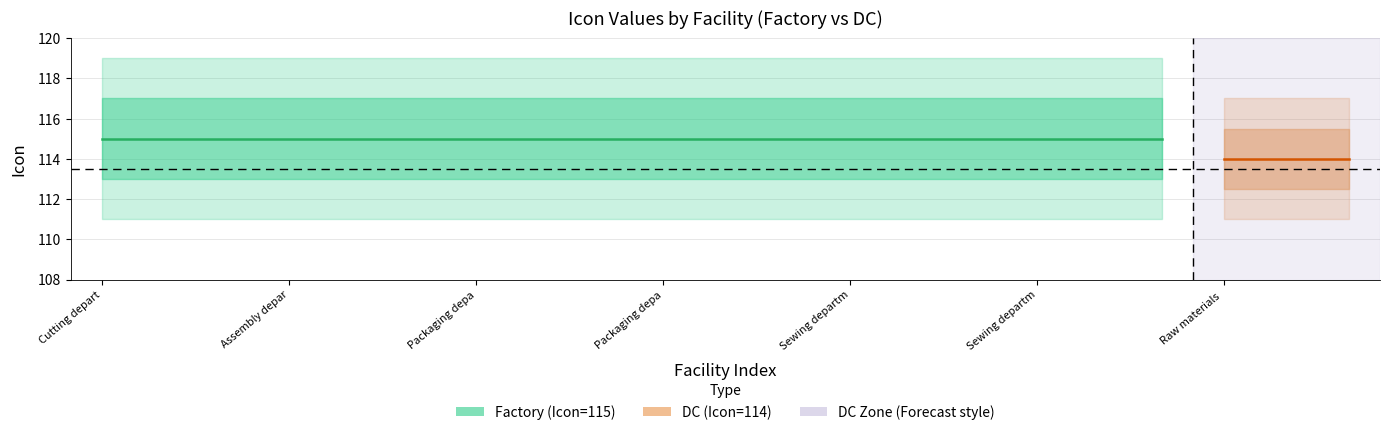

True or false: DC (Icon=114) has more than 1 points higher than both neighbors.

False